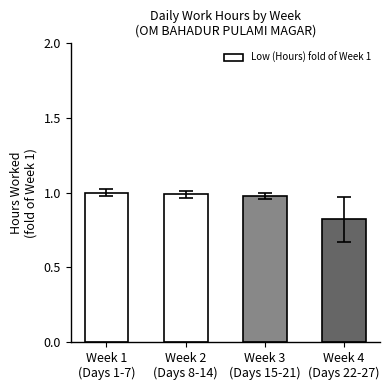

True or false: the data shows 0.6 at Week 3
(Days 15-21).

False